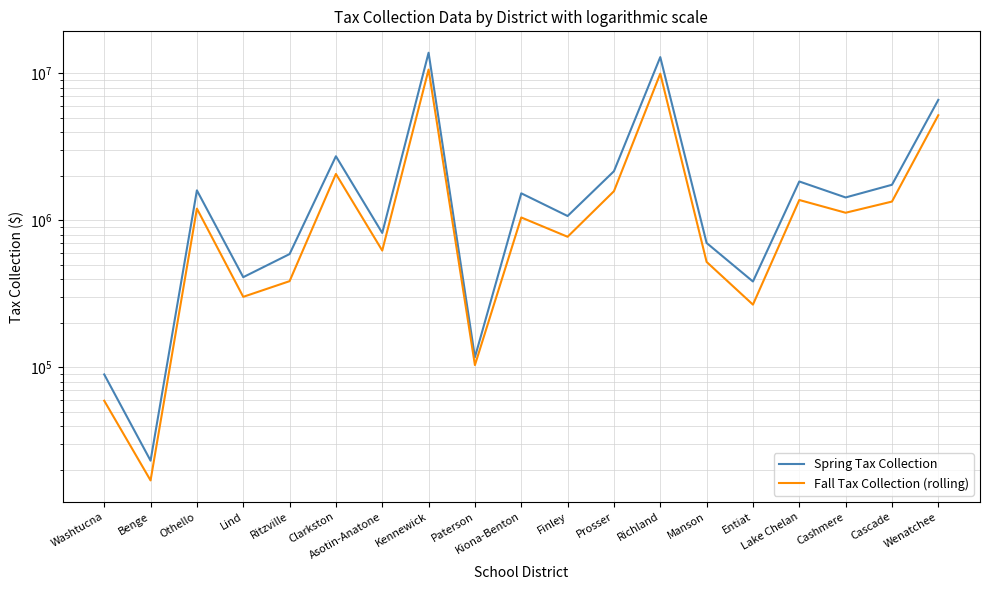

Reading right to left, transcribe all the data shown in this chart.

Spring Tax Collection: Wenatchee=6593159.0	Cascade=1743624.3	Cashmere=1429728.2	Lake Chelan=1836098.9	Entiat=383116.5	Manson=700898.2	Richland=12880315.9	Prosser=2155828.9	Finley=1069012.3	Kiona-Benton=1525496.2	Paterson=117090.1	Kennewick=13800529.9	Asotin-Anatone=819803.0	Clarkston=2725782.6	Ritzville=588931.3	Lind=410057.5	Othello=1597560.8	Benge=23154.8	Washtucna=89367.1
Fall Tax Collection (rolling): Wenatchee=5183143.4	Cascade=1340432.3	Cashmere=1125194.0	Lake Chelan=1373704.2	Entiat=266788.8	Manson=520873.0	Richland=9945922.4	Prosser=1576428.4	Finley=772219.3	Kiona-Benton=1044812.2	Paterson=103426.8	Kennewick=10601268.6	Asotin-Anatone=622191.6	Clarkston=2066258.1	Ritzville=385222.4	Lind=301415.3	Othello=1200300.0	Benge=16986.9	Washtucna=59196.4